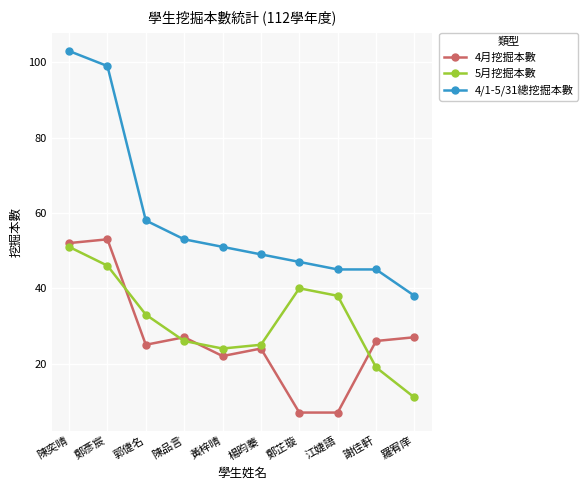

What are all the series names shown in the legend?

4月挖掘本數, 5月挖掘本數, 4/1-5/31總挖掘本數